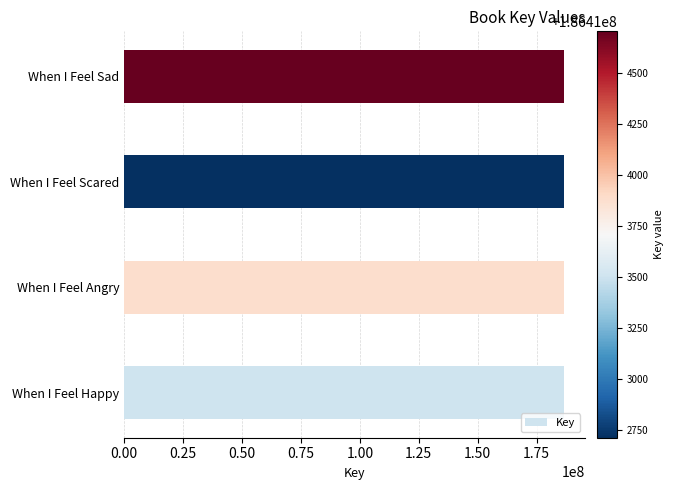

Count the values in the range 186413499 to 186414707.

3